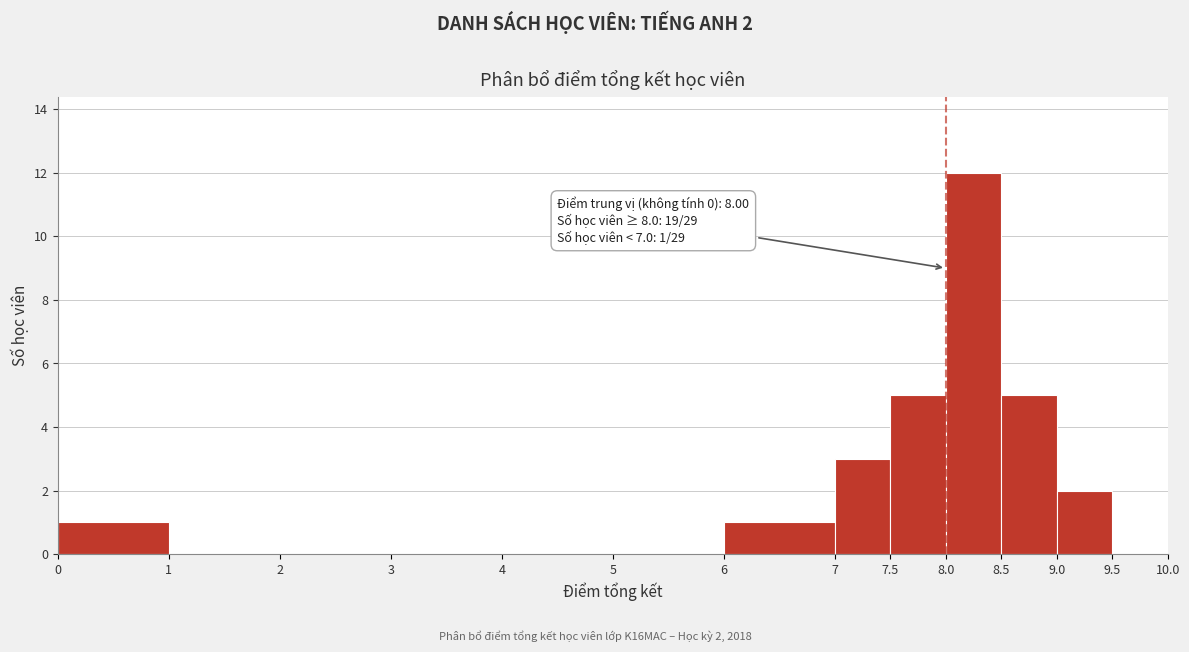

Which range on the x-axis has the tallest bar?

8.0 to 8.5